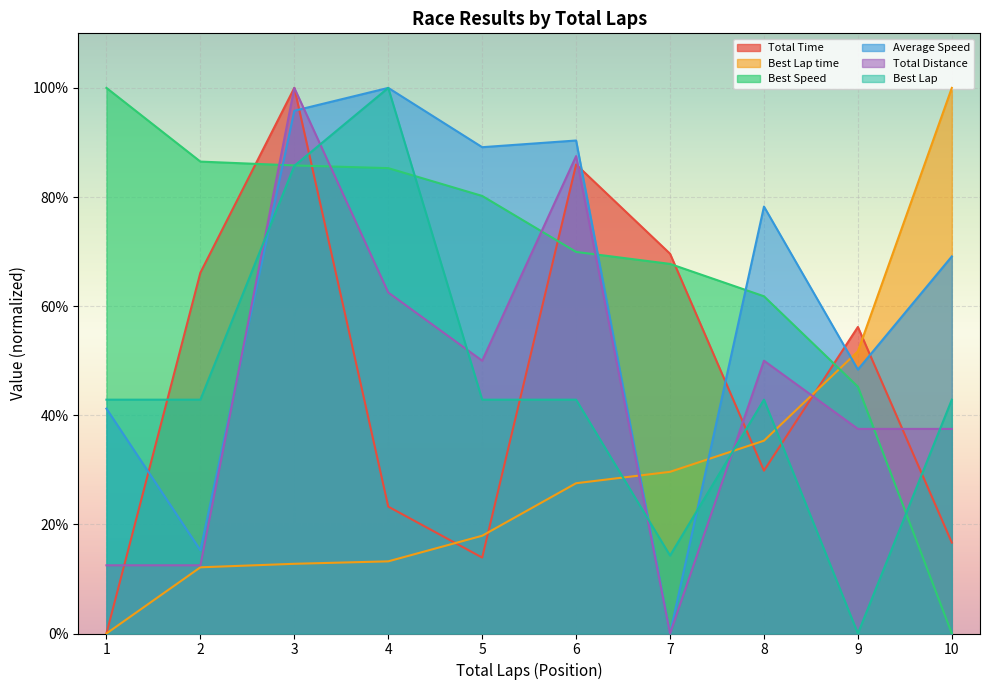

Reading right to left, list all the values displayed in this chart.

Total Time: 0.2	0.6	0.3	0.7	0.9	0.1	0.2	1.0	0.7	0.0
Best Lap time: 1.0	0.5	0.4	0.3	0.3	0.2	0.1	0.1	0.1	0.0
Best Speed: 0.0	0.5	0.6	0.7	0.7	0.8	0.9	0.9	0.9	1.0
Average Speed: 0.7	0.5	0.8	0.0	0.9	0.9	1.0	1.0	0.2	0.4
Total Distance: 0.4	0.4	0.5	0.0	0.9	0.5	0.6	1.0	0.1	0.1
Best Lap: 0.4	0.0	0.4	0.1	0.4	0.4	1.0	0.9	0.4	0.4